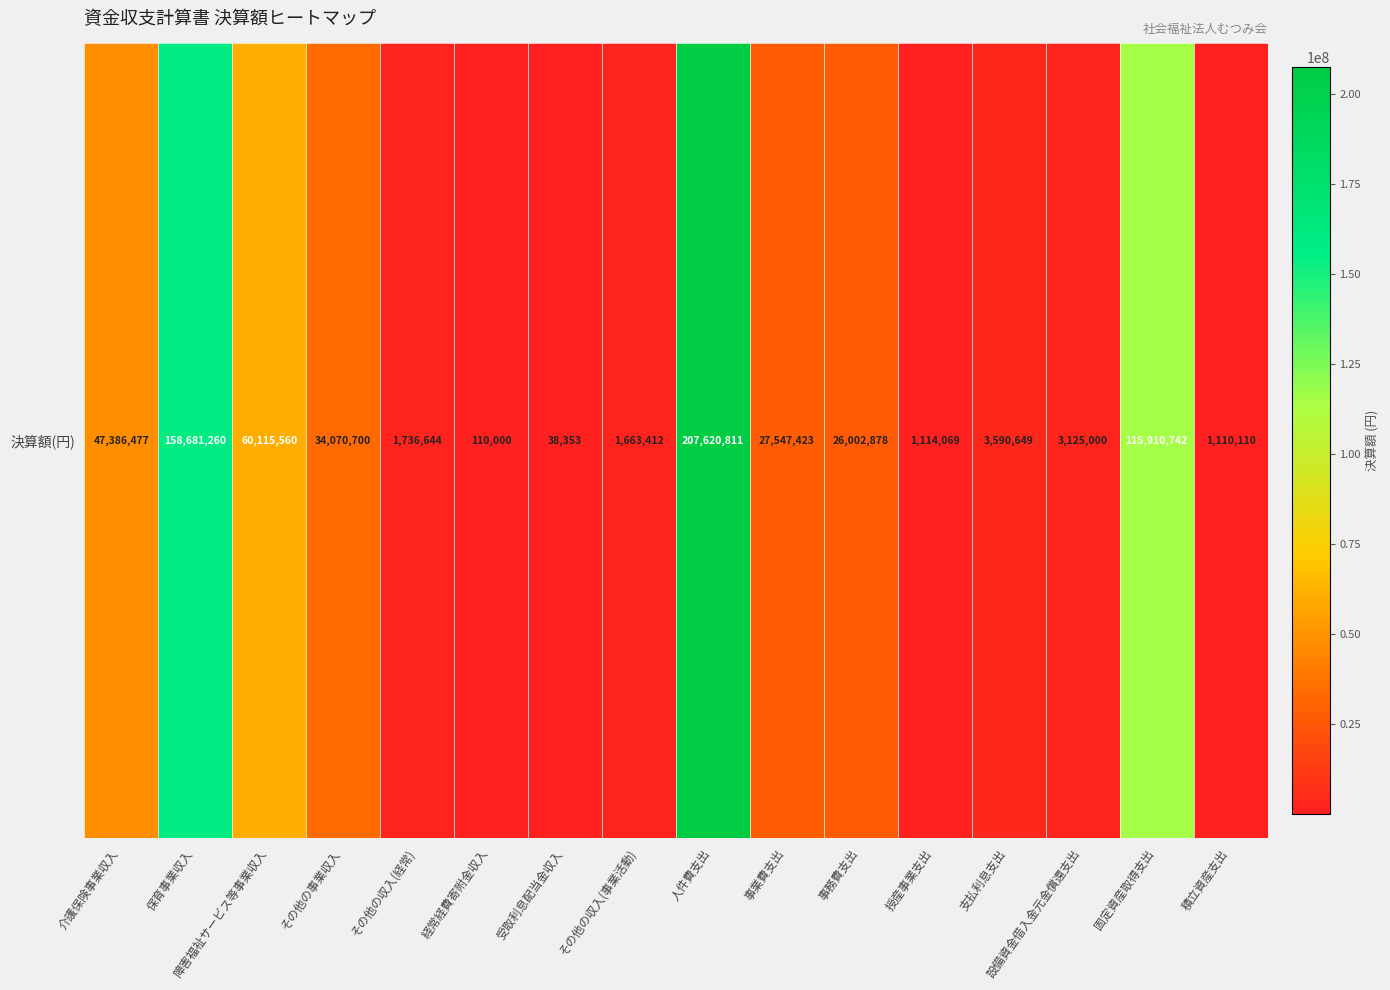

Reading left to right, list all the values displayed in this chart.

47386477	158681260	60115560	34070700	1736644	110000	38353	1663412	207620811	27547423	26002878	1114069	3590649	3125000	115910742	1110110